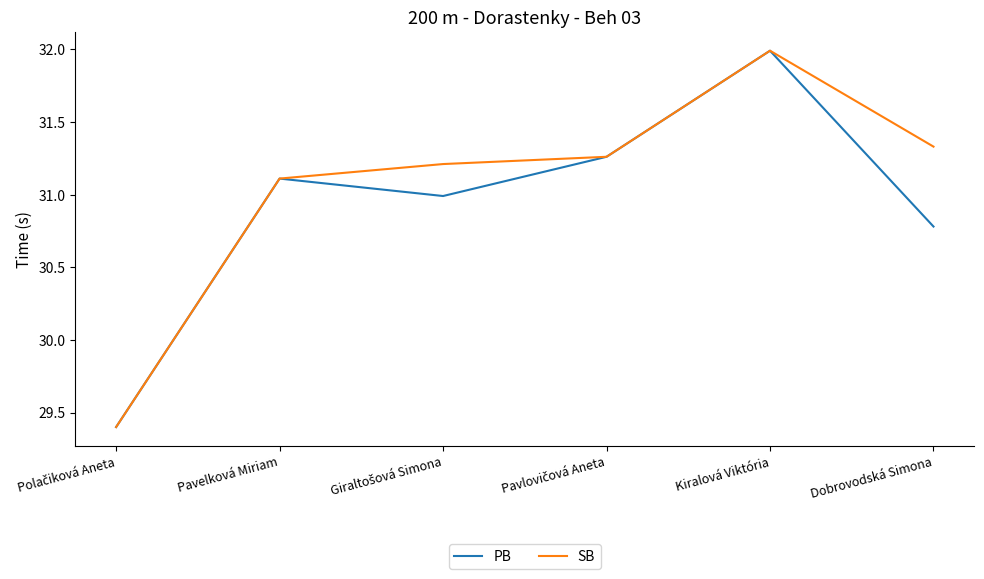

Which series has the largest total across all categories?

SB